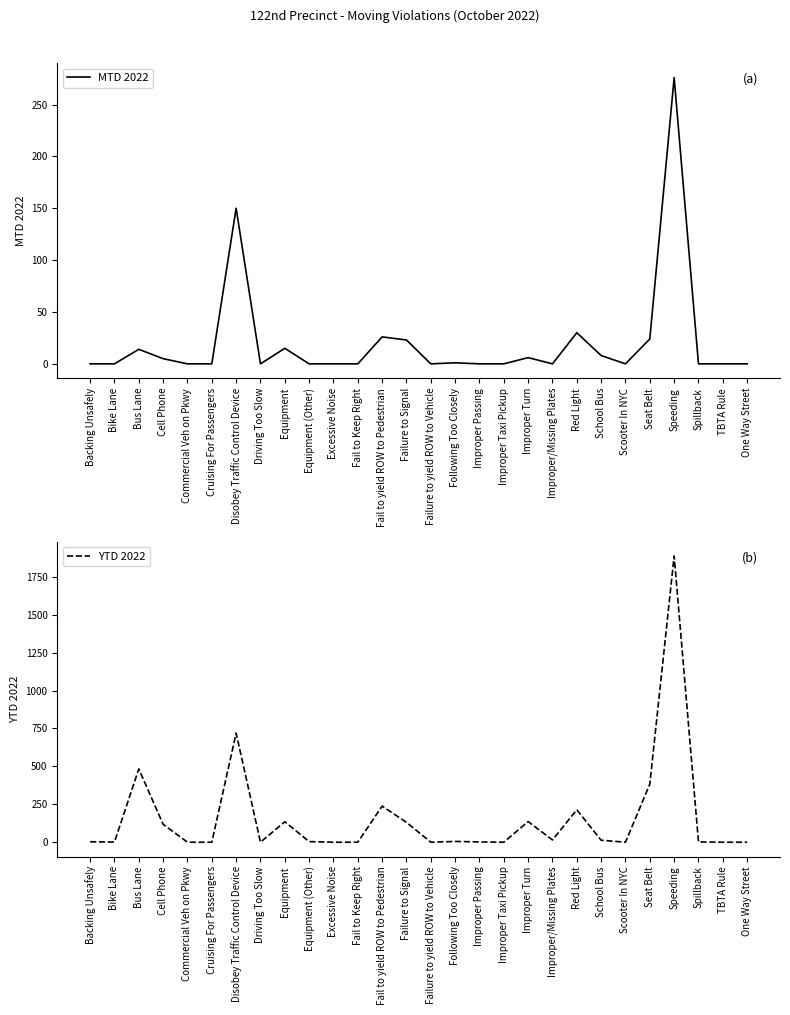

What is the label of the 23rd point from the right?

Cruising For Passengers